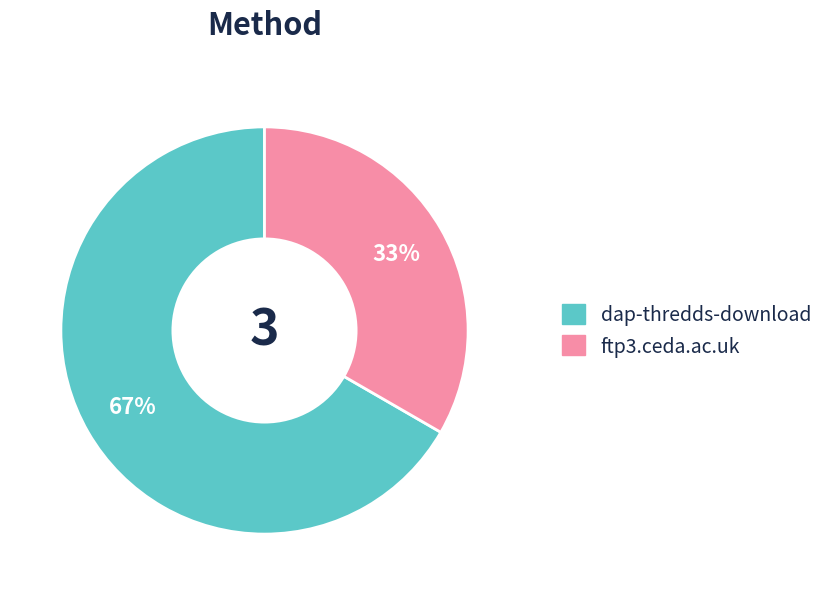

Which slice is the largest?

dap-thredds-download